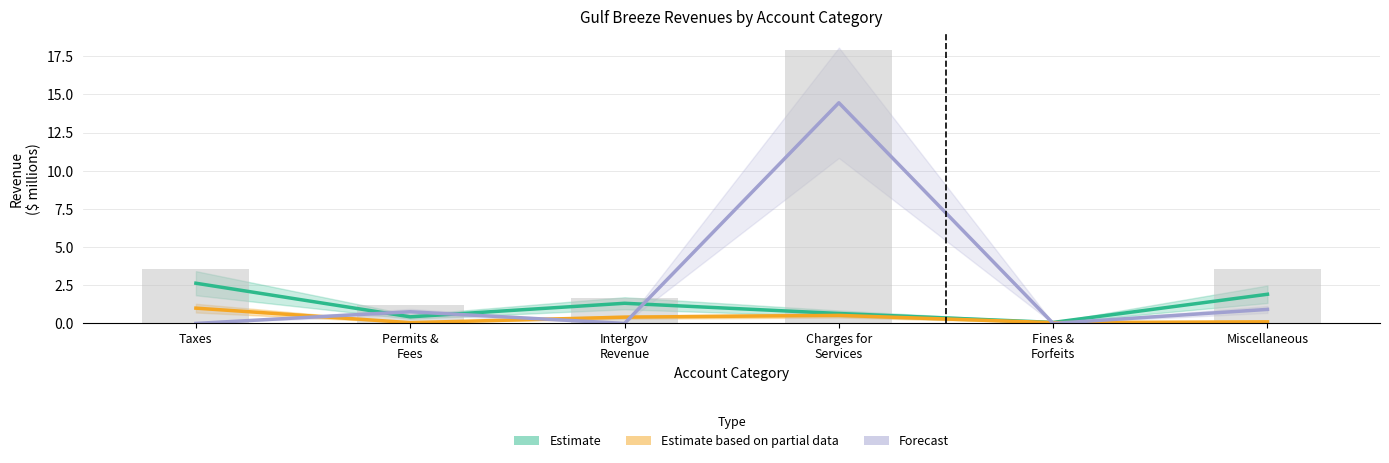

What position from the left is Intergov
Revenue?

3